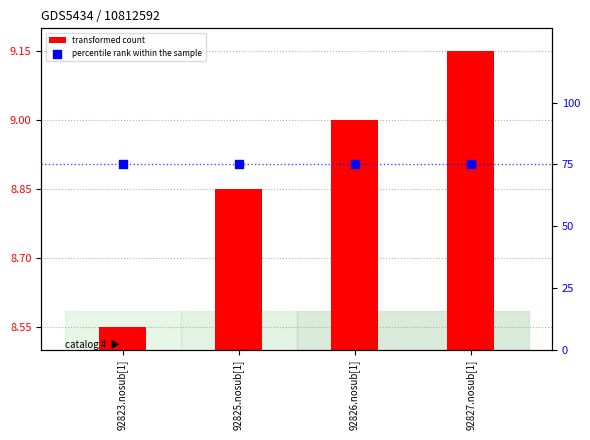

What are all the series names shown in the legend?

transformed count, percentile rank within the sample